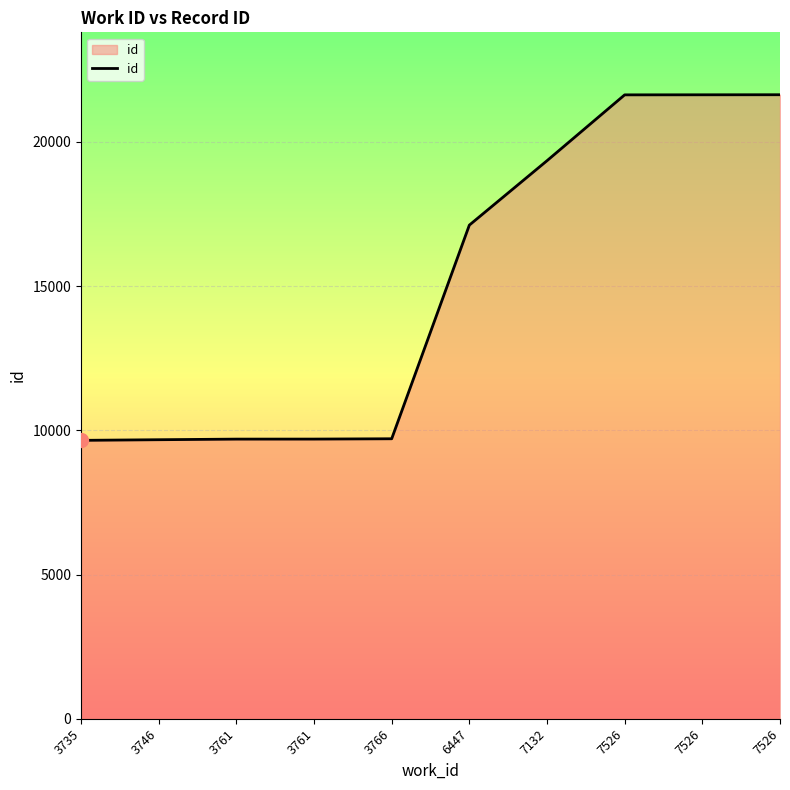

What is the value of the 1st point from the left?

9654